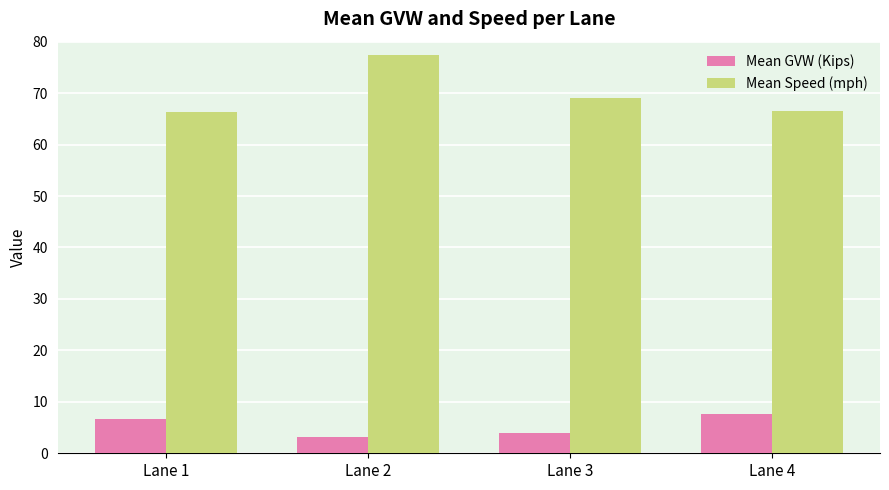

List the series in order of their peak value, highest first.

Mean Speed (mph), Mean GVW (Kips)